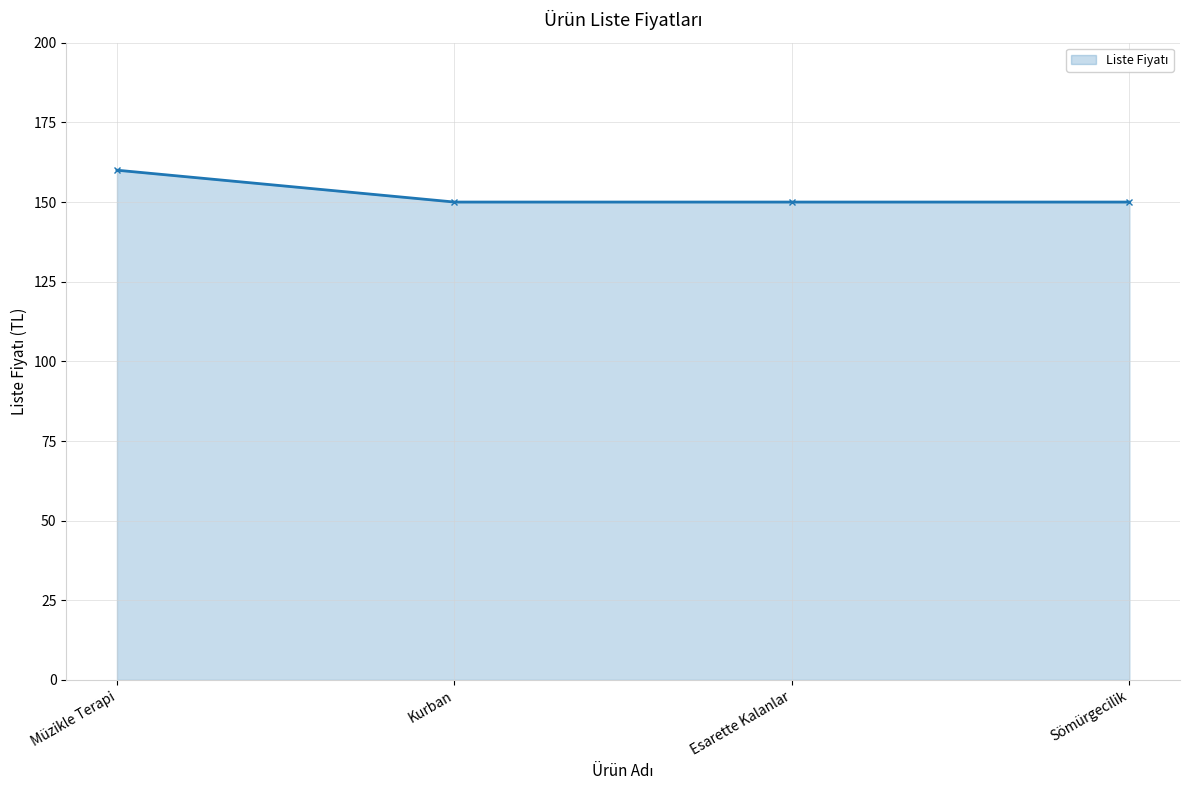

Count the values in the range 150 to 160.

4